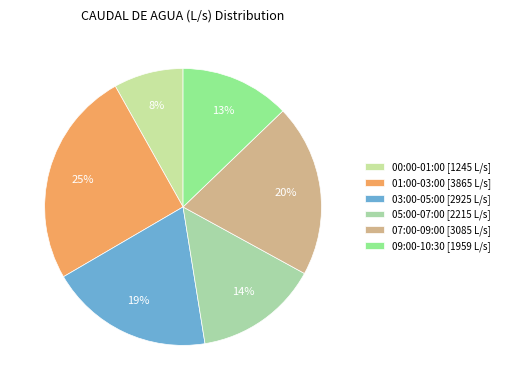

Count the number of slices in the pie.

6